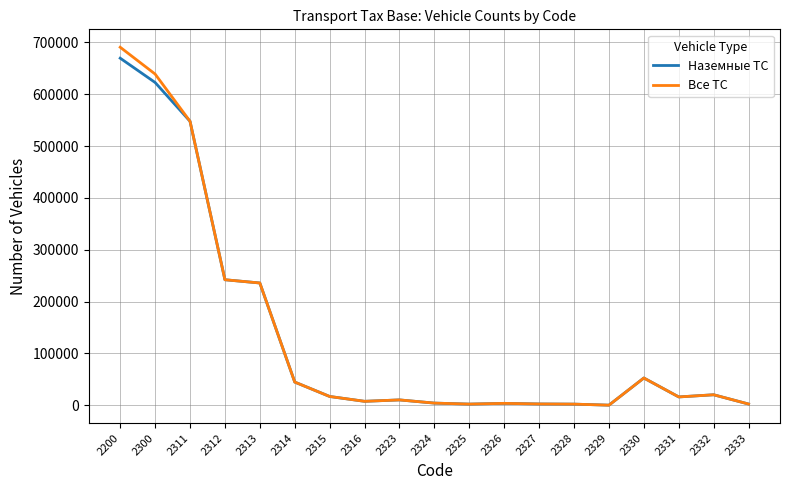

What is the greatest value displayed?

690518